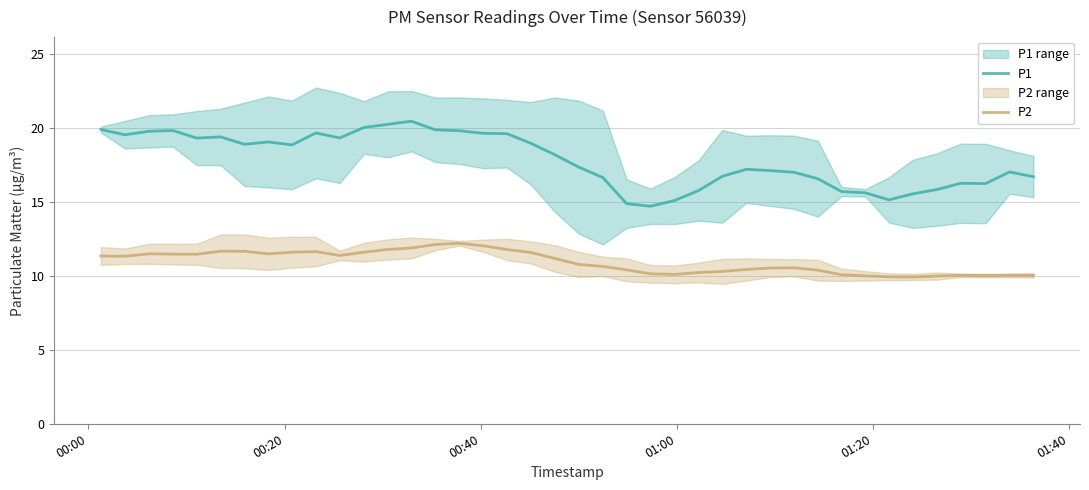

True or false: P2 and P1 cross at least once.

False